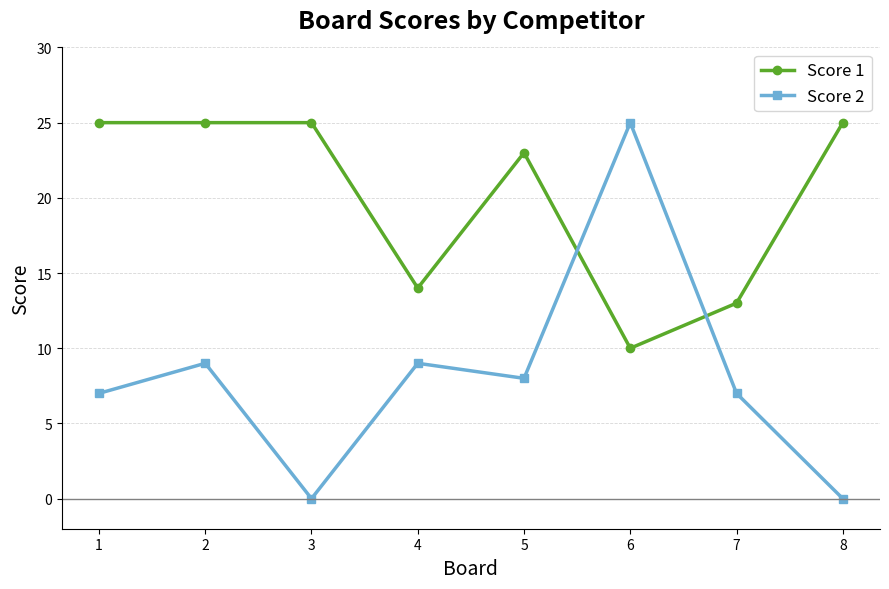

How many categories are shown in the chart?

8